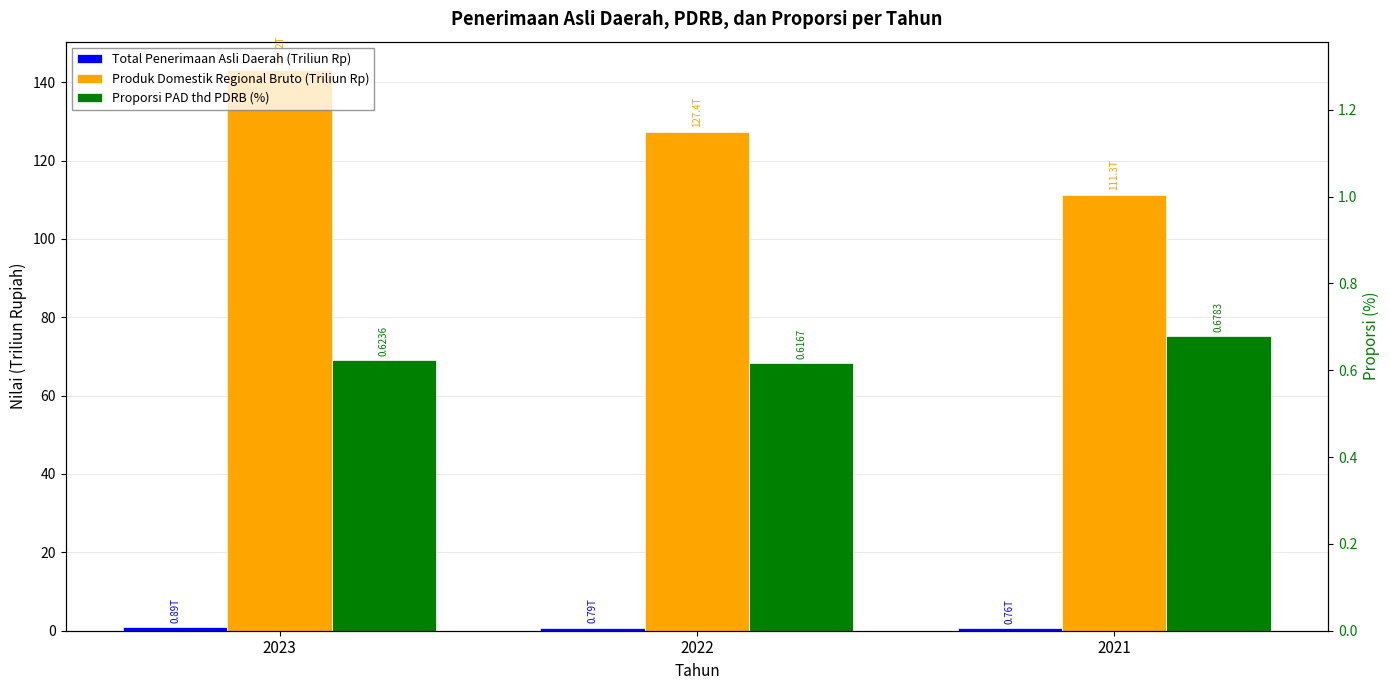

At which category is the sum across all series the highest?

2023